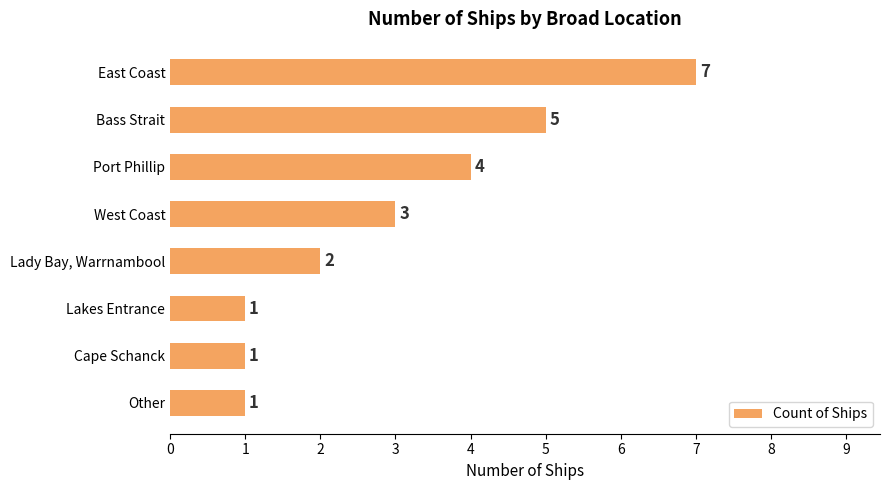

The chart shows a value of 1 at Lady Bay, Warrnambool. True or false?

False